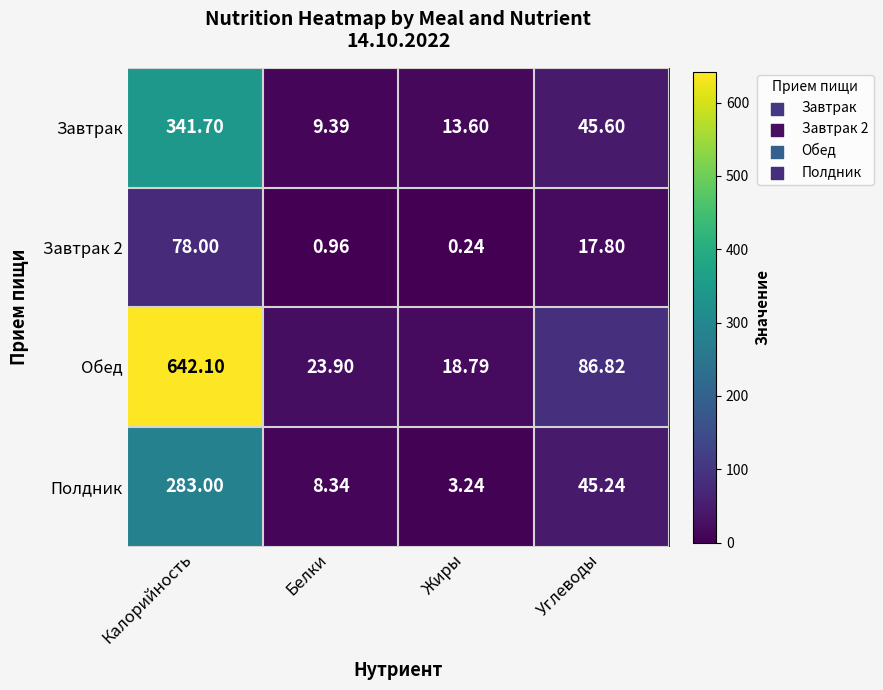

How many data points does each series have?

4